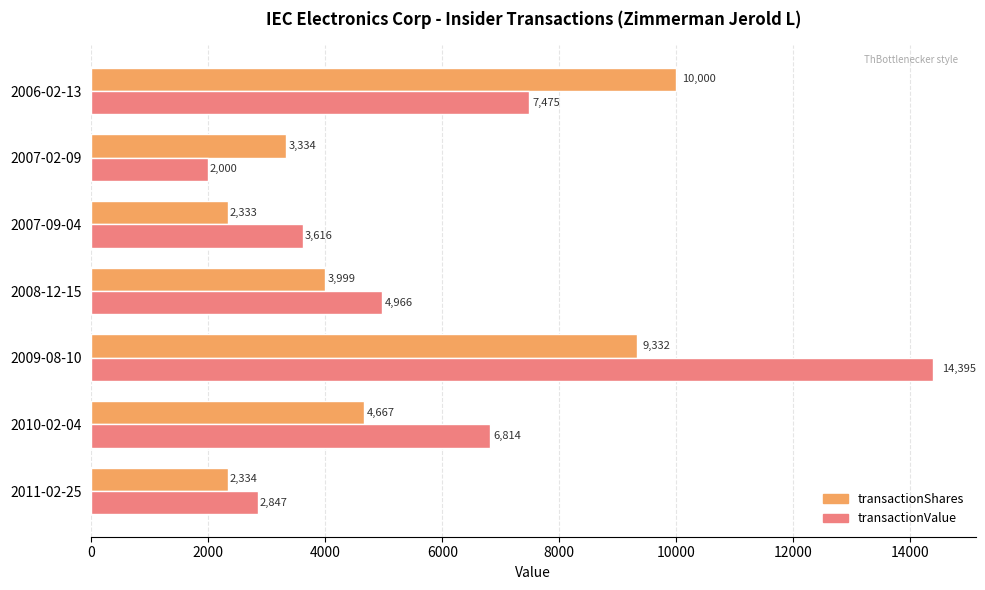

Which series changed the most between 2010-02-04 and 2008-12-15?

transactionValue